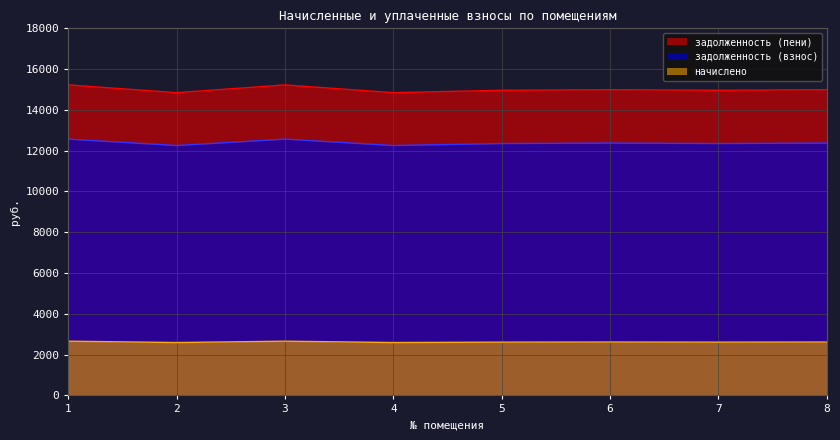

What is the maximum value for задолженность (пени)?

15225.2